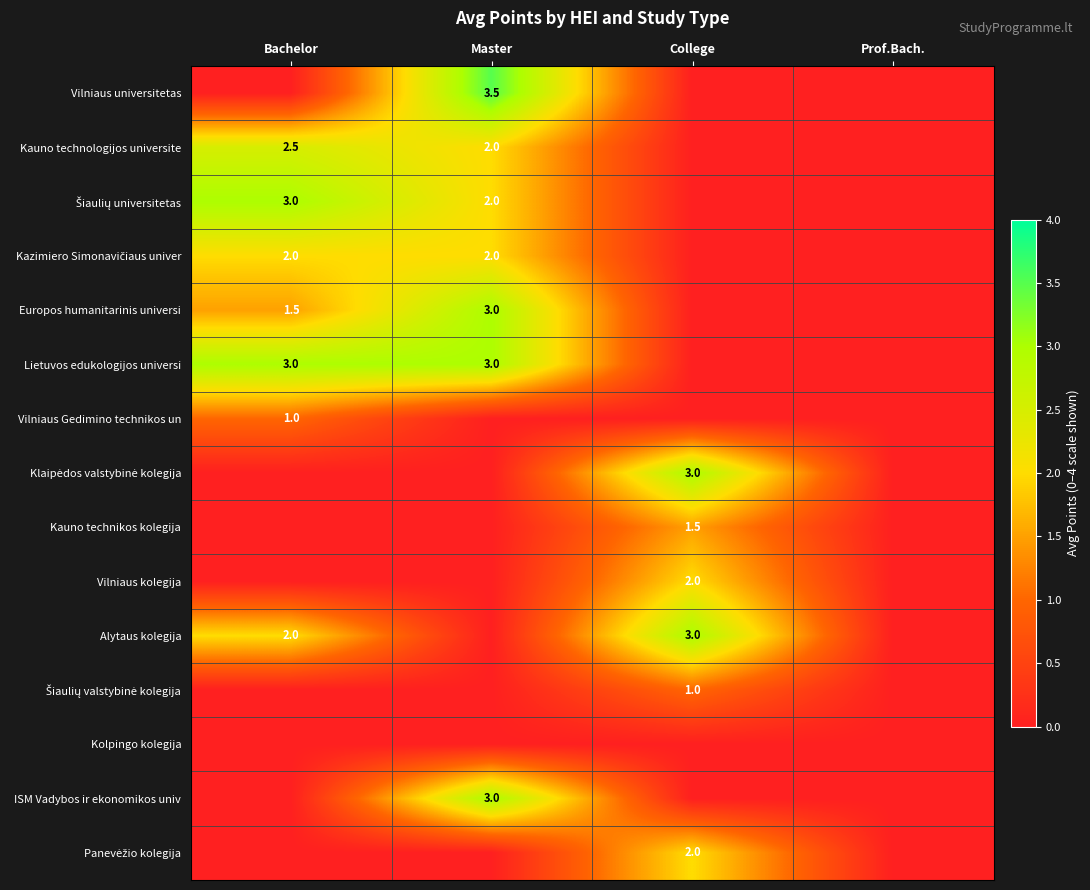

The ISM Vadybos ir ekonomikos univ series shows 3.0 at Master. True or false?

True